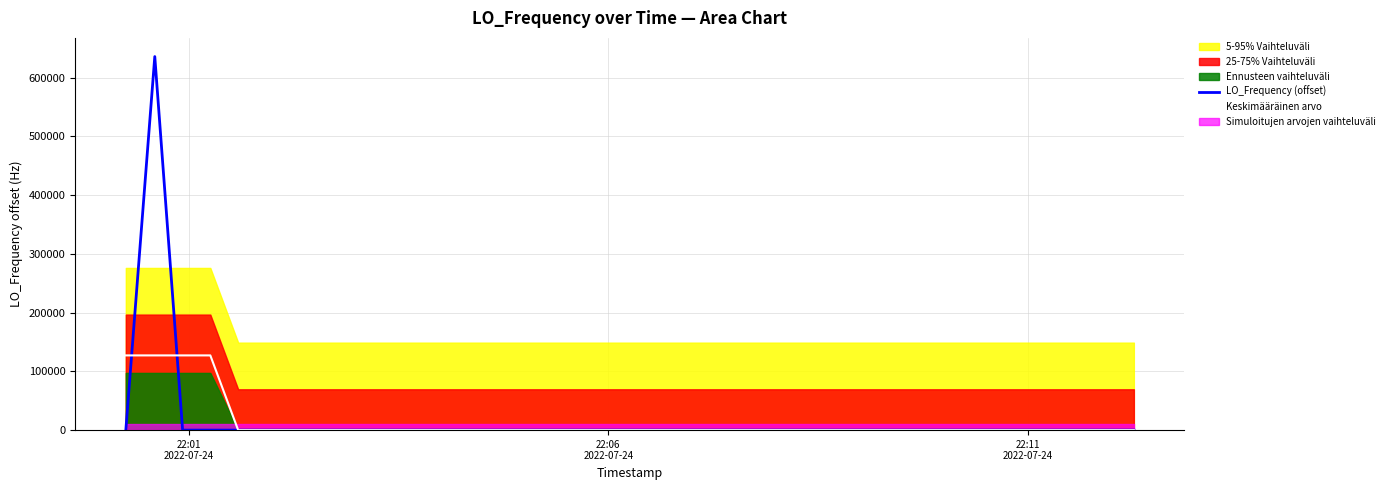

Reading right to left, list all the values displayed in this chart.

LO_Frequency (offset): 2.3	2.1	4.4	0.0	2.3	2.3	4.6	4.3	2.6	2.6	2.0	1.6	4.5	2.3	4.6	2.8	2.8	2.5	2.9	2.0	2.2	2.2	3.3	3.9	3.5	3.7	6.1	3.7	3.3	5.7	5.8	6.0	5.5	5.5	5.2	5.9	5.8	6.2	635710.2	2.1
Keskimääräinen arvo: 1.8	1.8	2.2	2.2	2.7	2.7	3.2	3.3	3.2	2.6	2.7	2.6	3.0	3.2	3.4	3.0	3.1	2.6	2.5	2.4	2.5	2.7	3.0	3.3	4.1	4.2	4.1	4.5	4.9	4.9	5.3	5.7	5.6	5.6	5.6	5.7	127146.7	127146.0	127144.9	127143.7